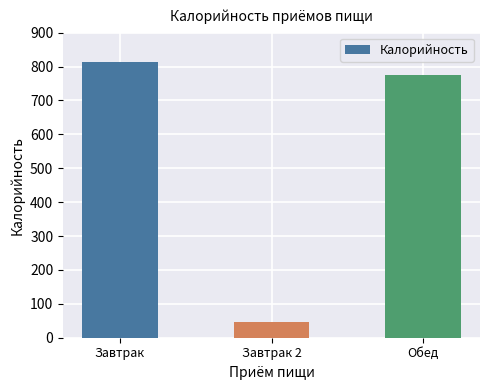

What is the average value?

544.4